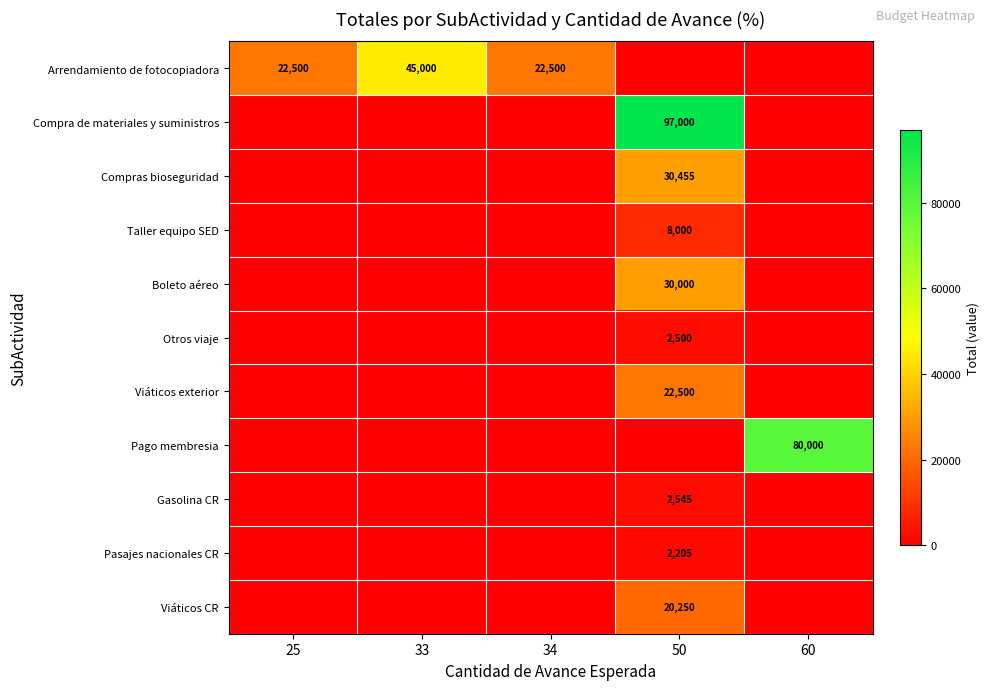

Rank the categories by Compras bioseguridad value from highest to lowest.

50, 25, 33, 34, 60